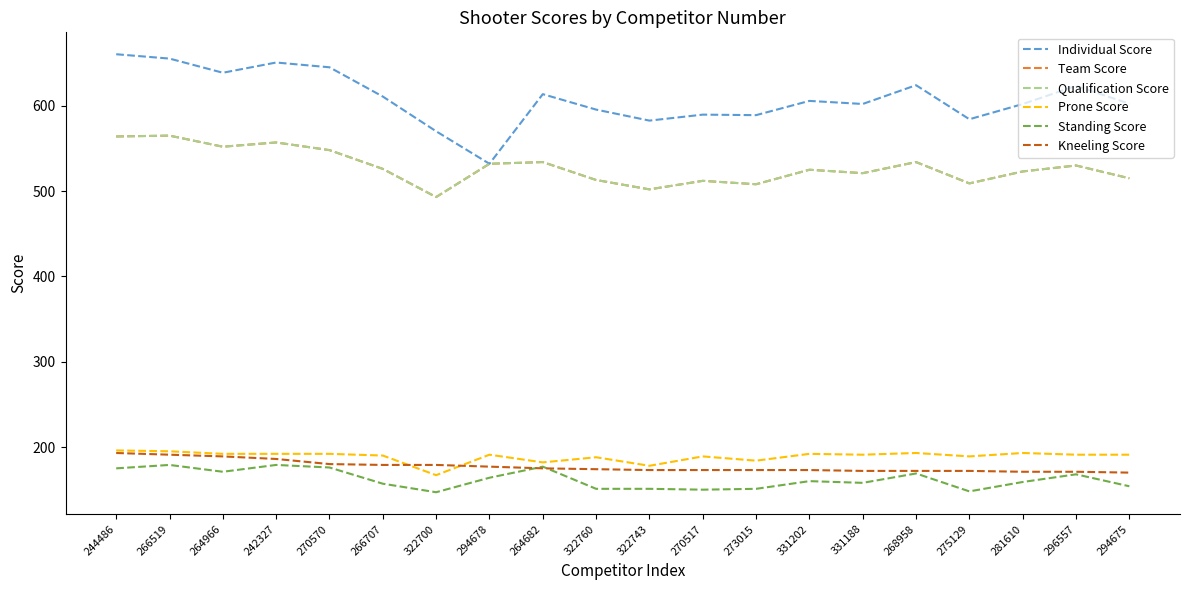

Read the Team Score value at 268958.

534.0